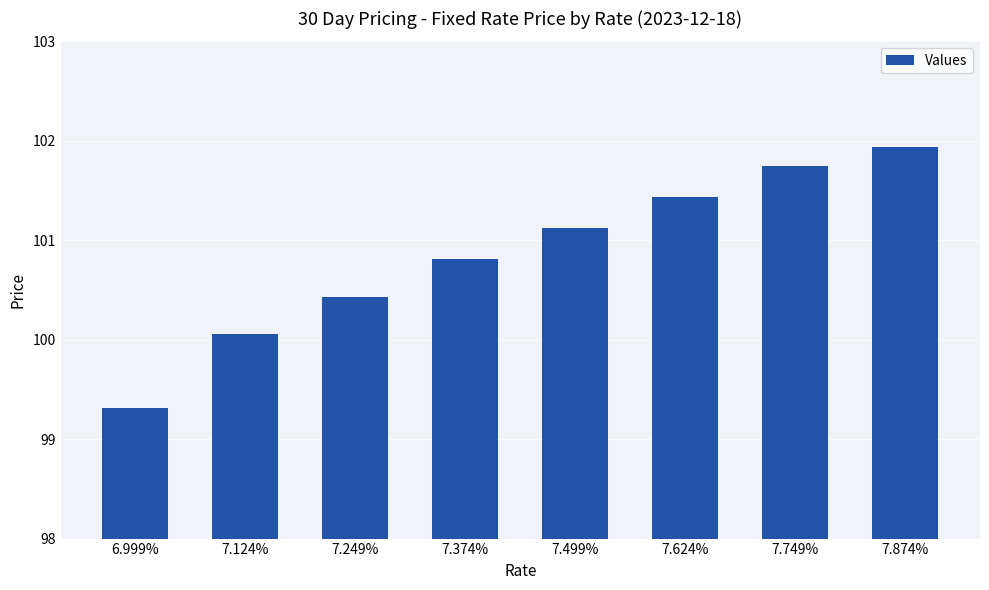

At which category does the chart reach its minimum across all series?

6.999%